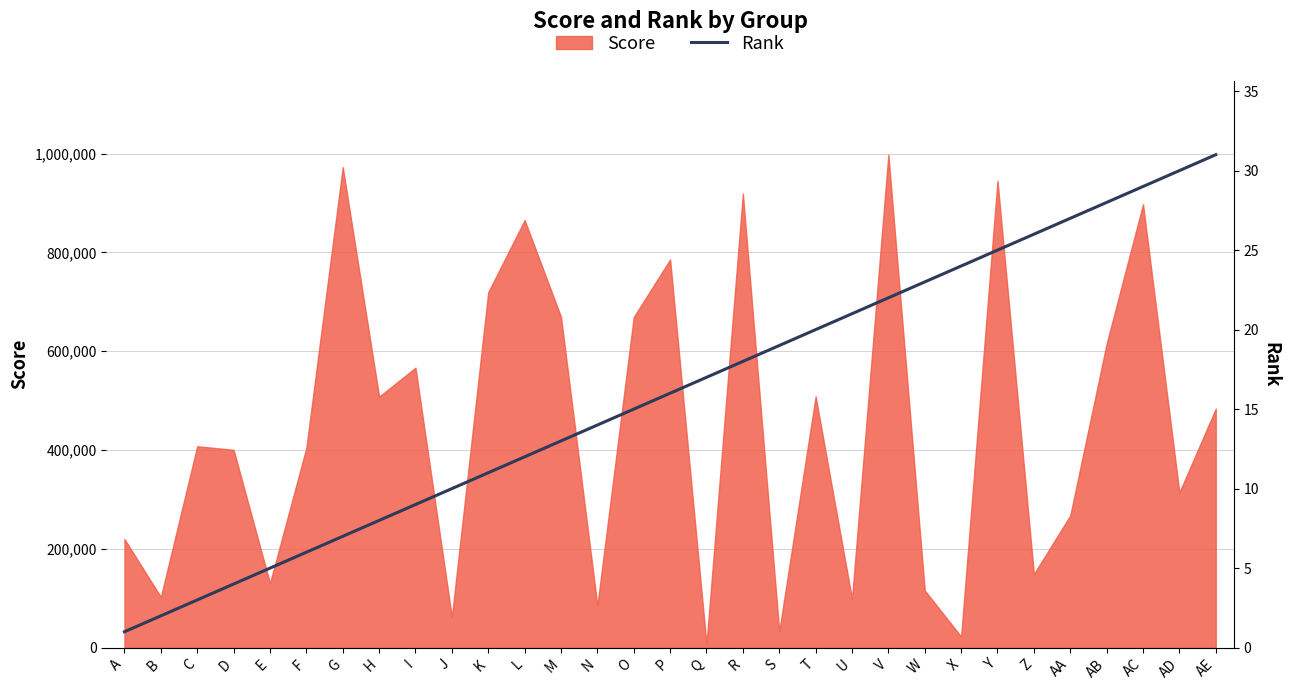

What is the minimum value shown in the chart?

1